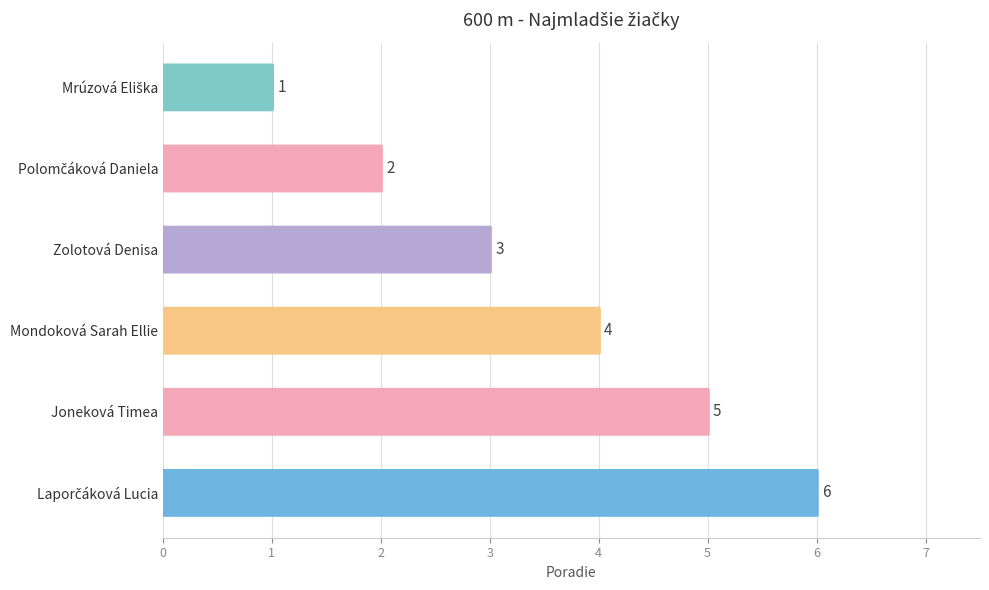

What is the difference between the values at Laporčáková Lucia and Zolotová Denisa?

3